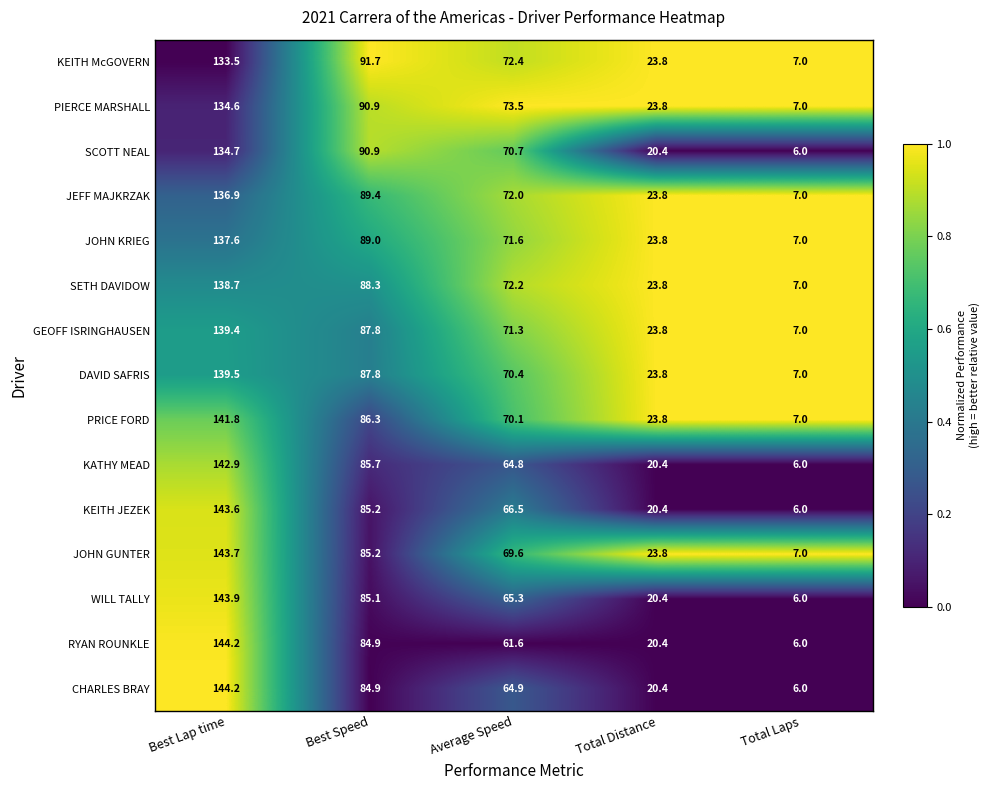

At how many categories does at least one series exceed 24?

3